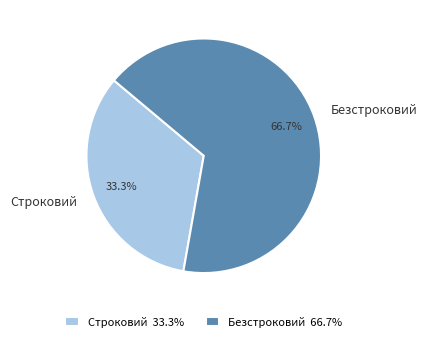

Between Безстроковий and Строковий, which is larger?

Безстроковий